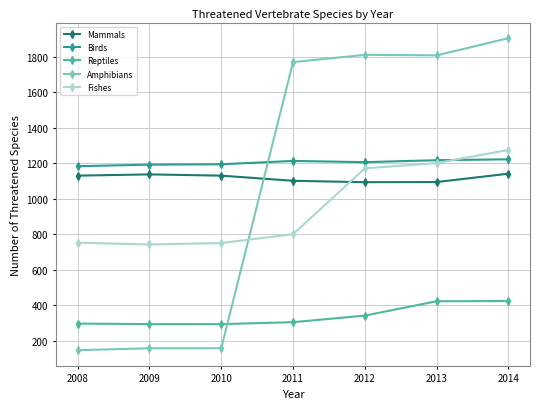

What is the average value of the Amphibians series?

1108